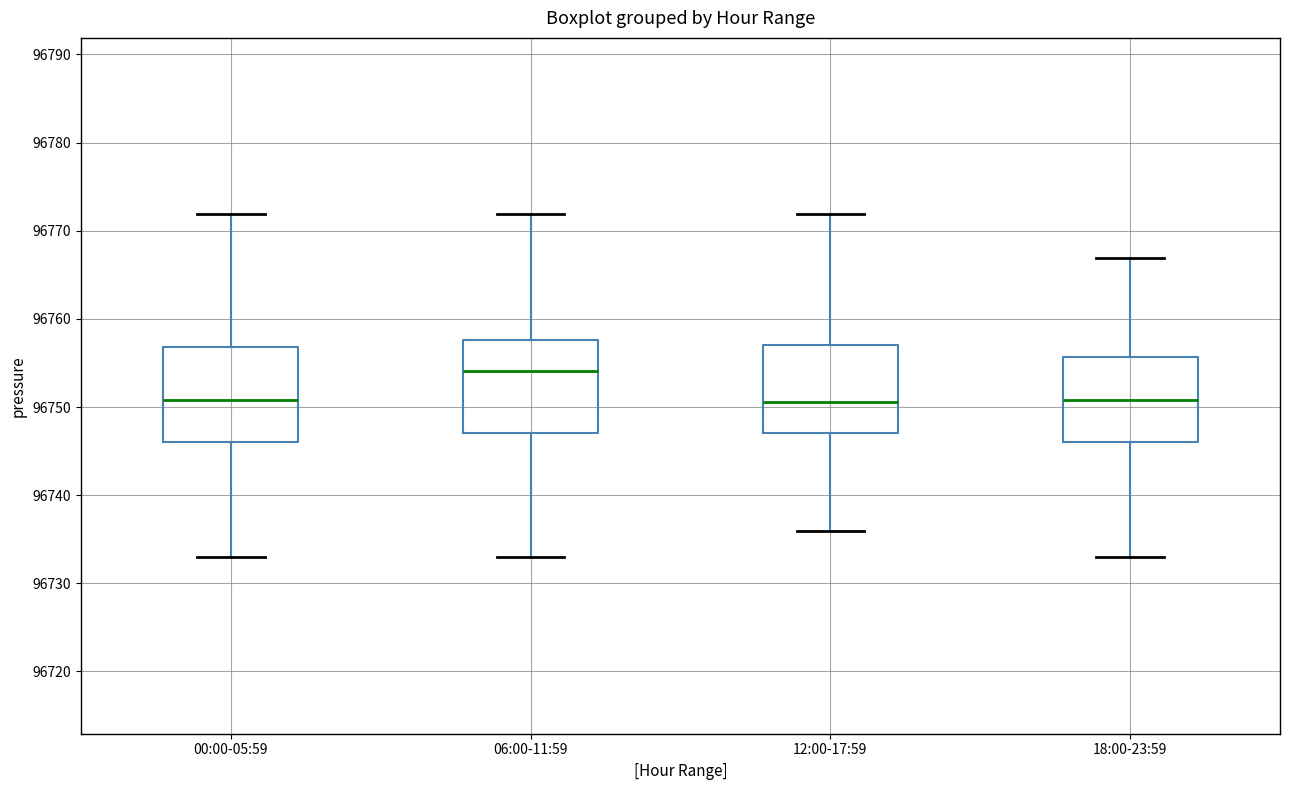

Which box's median line is the highest?

06:00-11:59